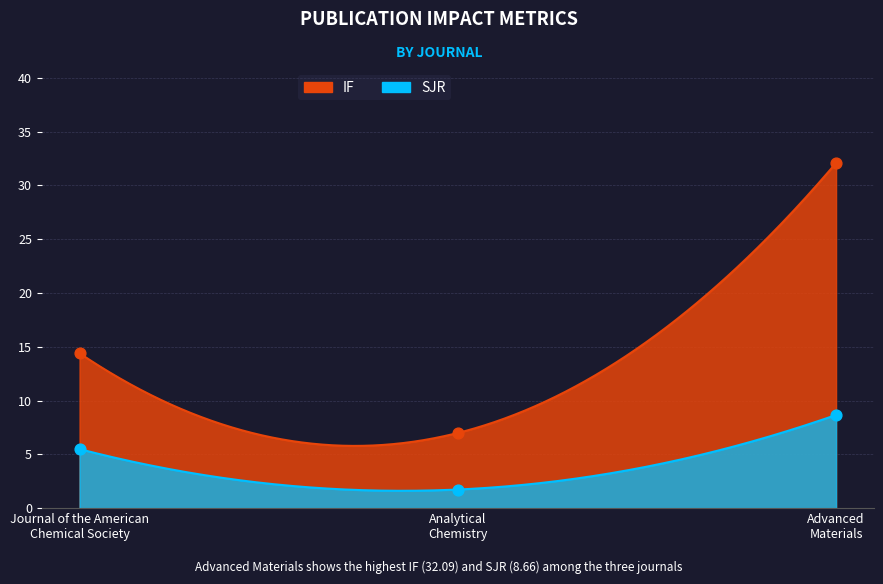

Which series has the widest spread of Y values?

IF